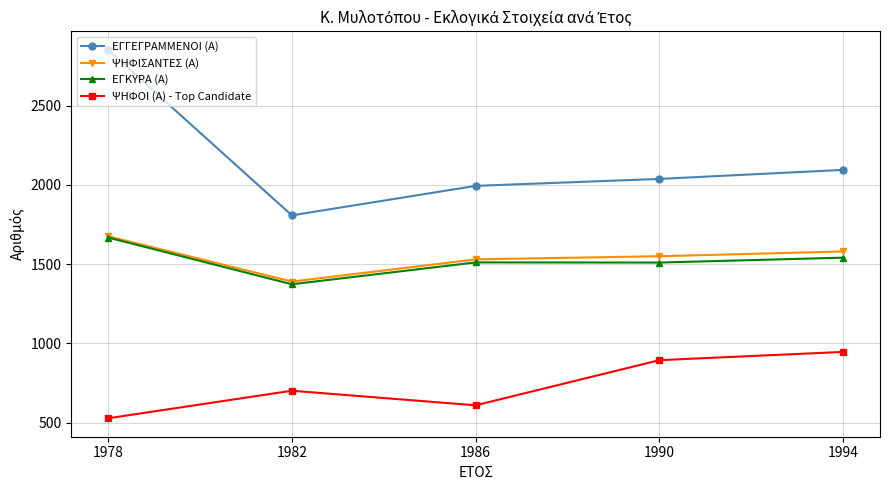

Is this an area chart (filled region under the line)?

No